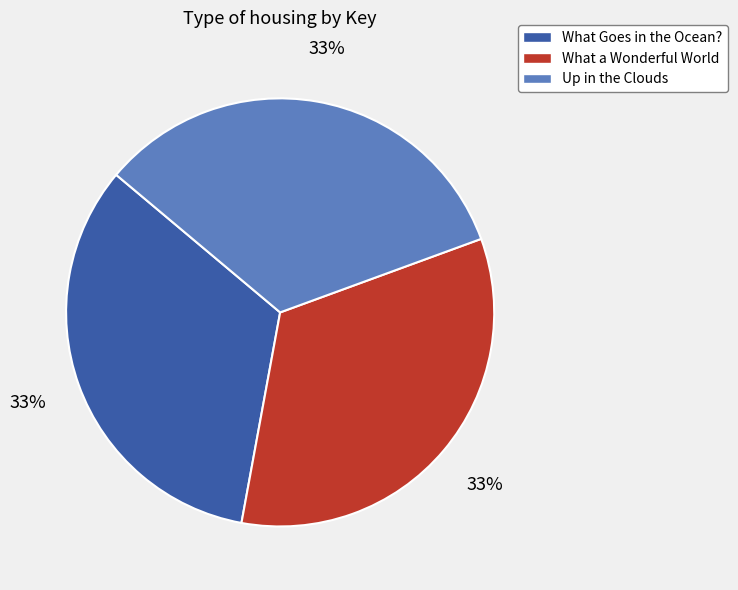

How many segments does this pie chart have?

3